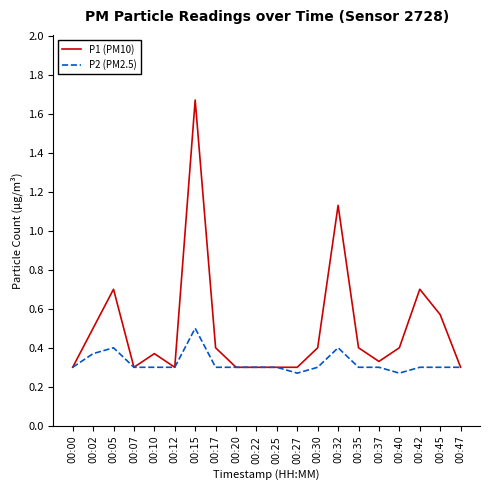

Which series has the largest range (max minus min)?

P1 (PM10)